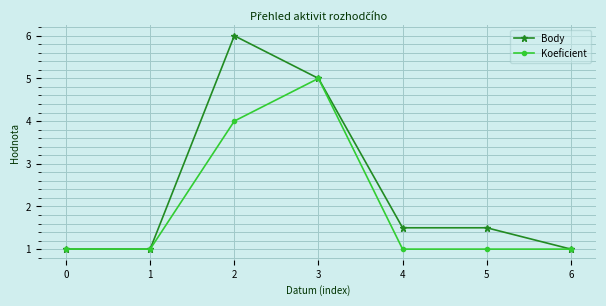

The value of Body at 6 is 1.0. True or false?

True